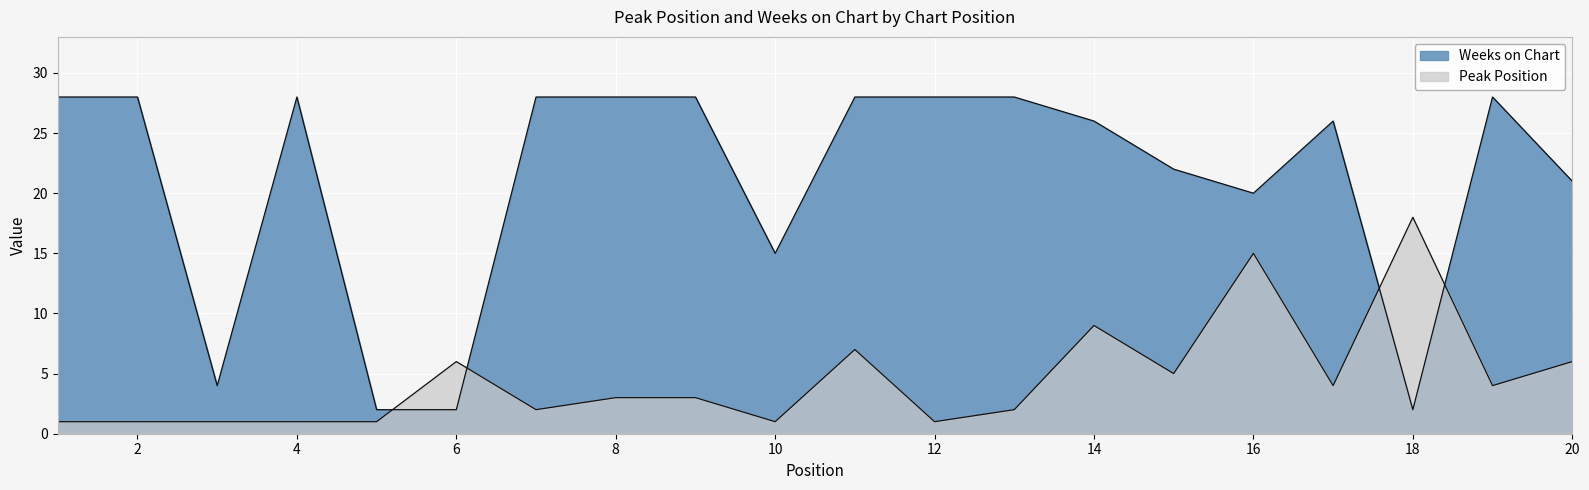

Reading left to right, transcribe all the data shown in this chart.

Peak Position: 1=1	2=1	3=1	4=1	5=1	6=6	7=2	8=3	9=3	10=1	11=7	12=1	13=2	14=9	15=5	16=15	17=4	18=18	19=4	20=6
Weeks on Chart: 1=28	2=28	3=4	4=28	5=2	6=2	7=28	8=28	9=28	10=15	11=28	12=28	13=28	14=26	15=22	16=20	17=26	18=2	19=28	20=21